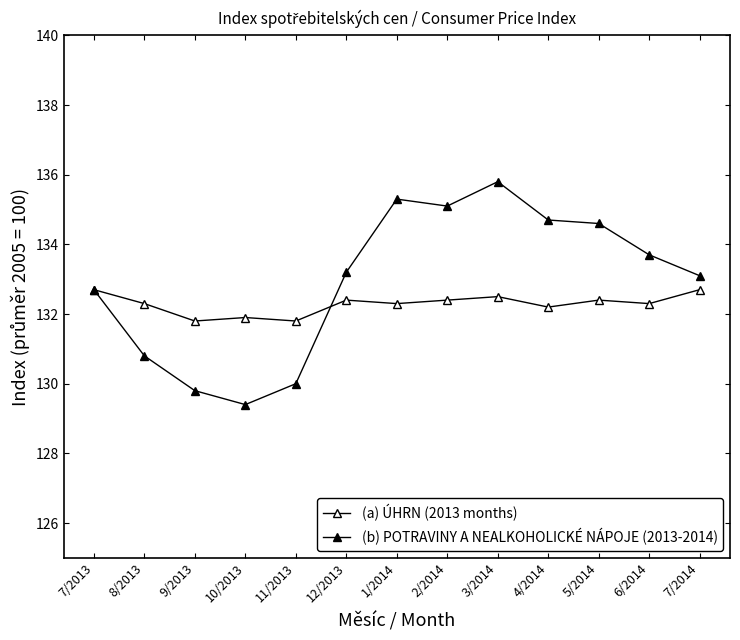

At which category does (a) ÚHRN (2013 months) reach its first local valley?

9/2013